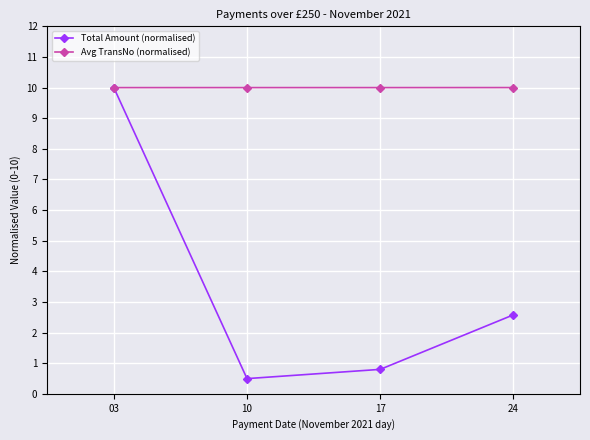

Does the chart display data point markers on the line(s)?

Yes